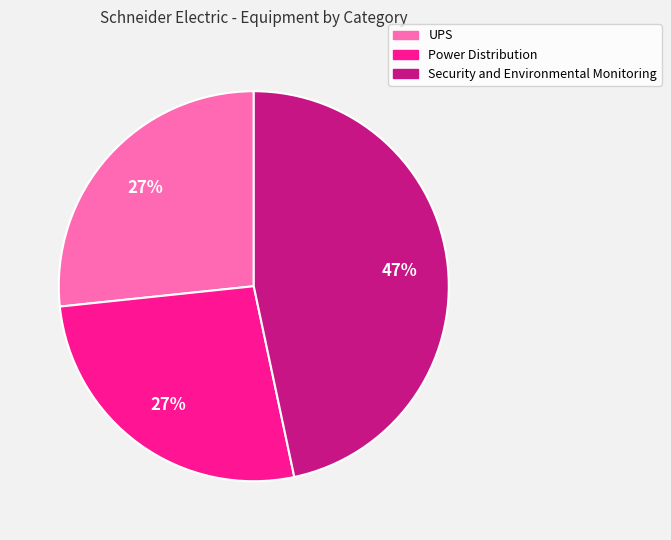

The UPS slice represents 27% of the pie. True or false?

True